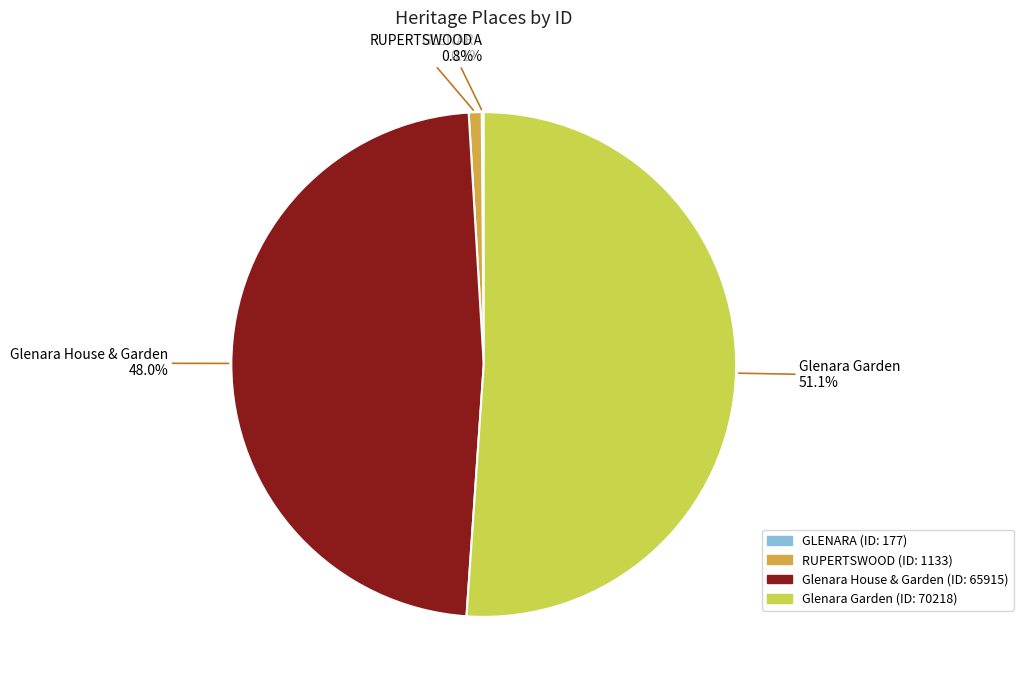

What is the largest slice in the pie chart?

Glenara Garden